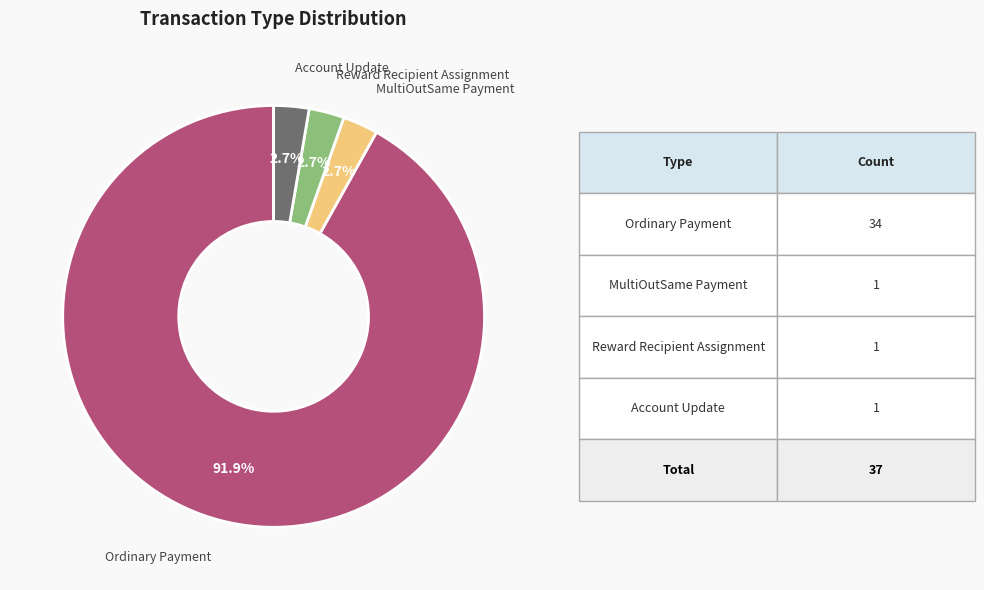

How many segments does this pie chart have?

4